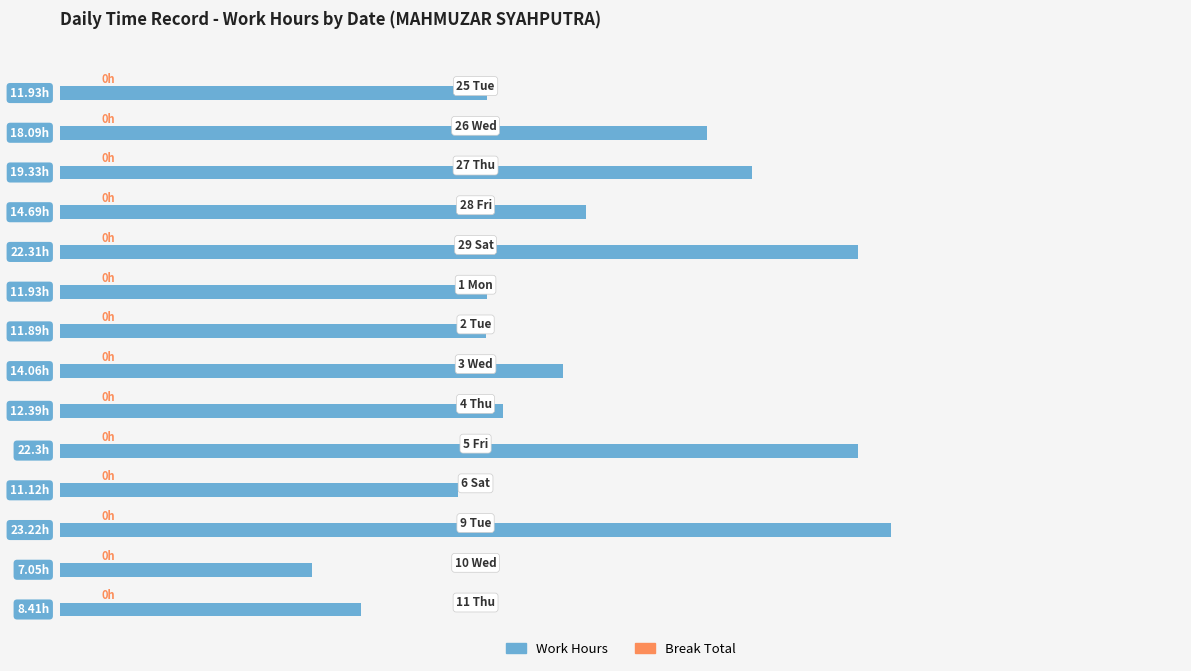

Does the chart contain any negative values?

No